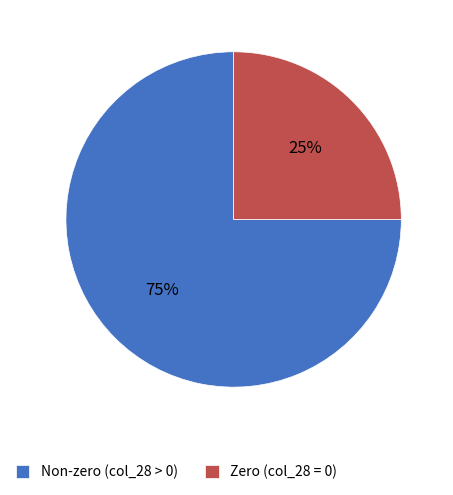

To the nearest percent, what is the average slice percentage?

50%